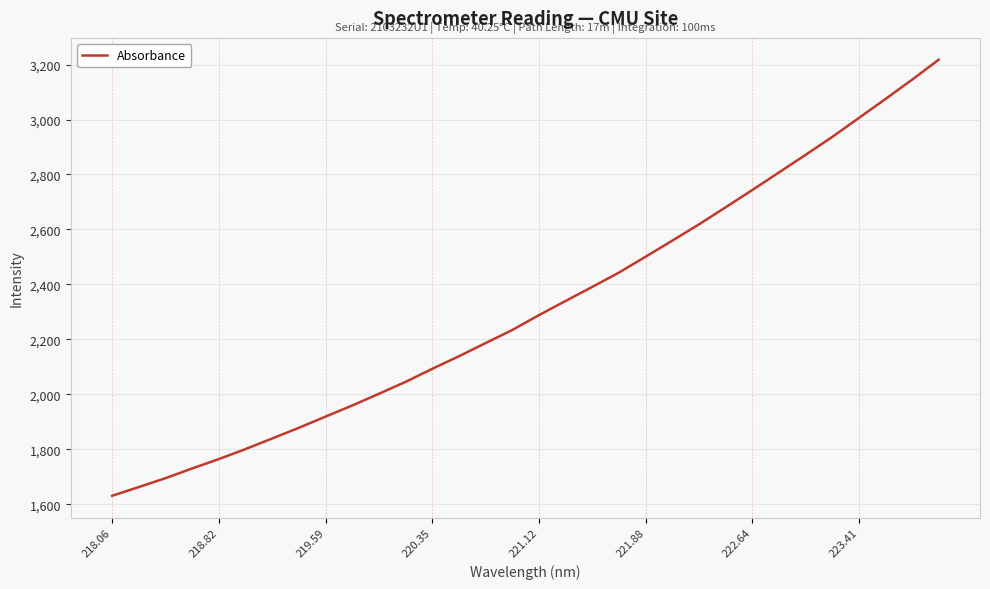

How many lines are shown in the chart?

1